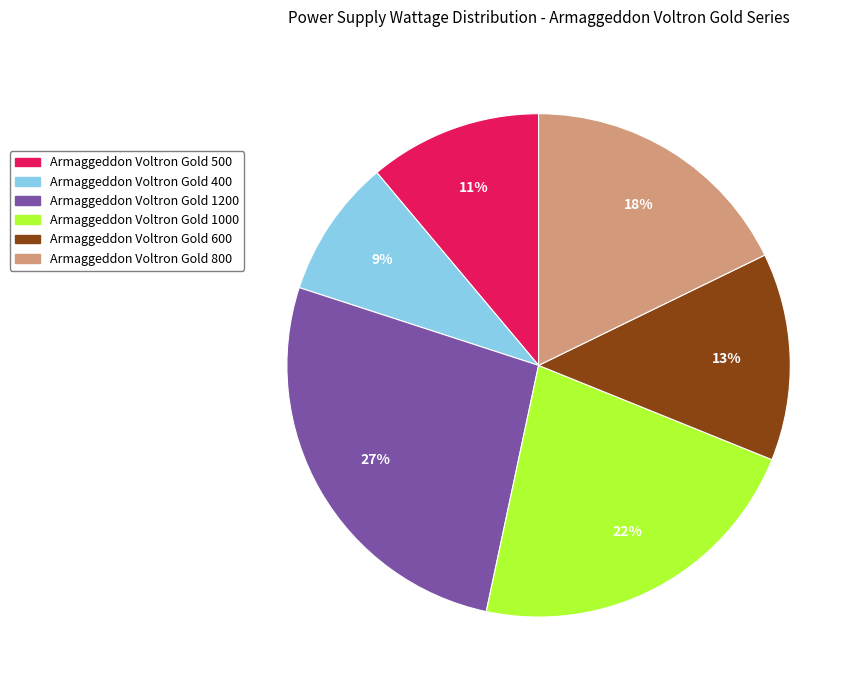

Do Armaggeddon Voltron Gold 600 and Armaggeddon Voltron Gold 1200 together represent more than half of the pie?

No